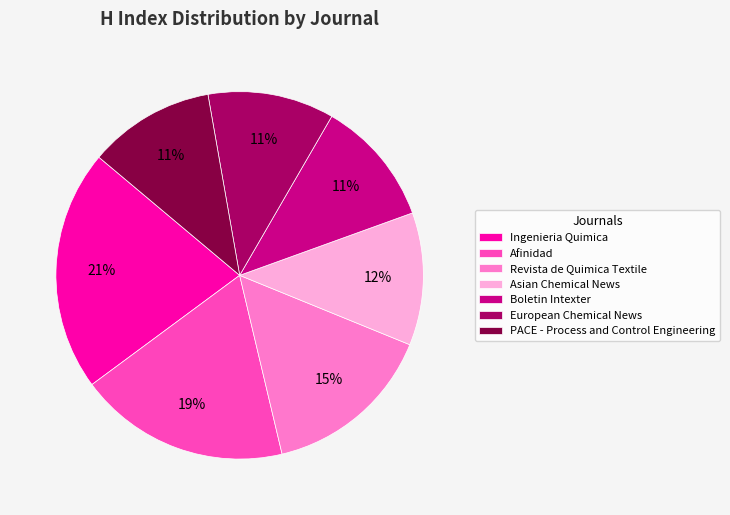

Approximately how many times larger is the value at European Chemical News compared to Ingenieria Quimica?

0.5